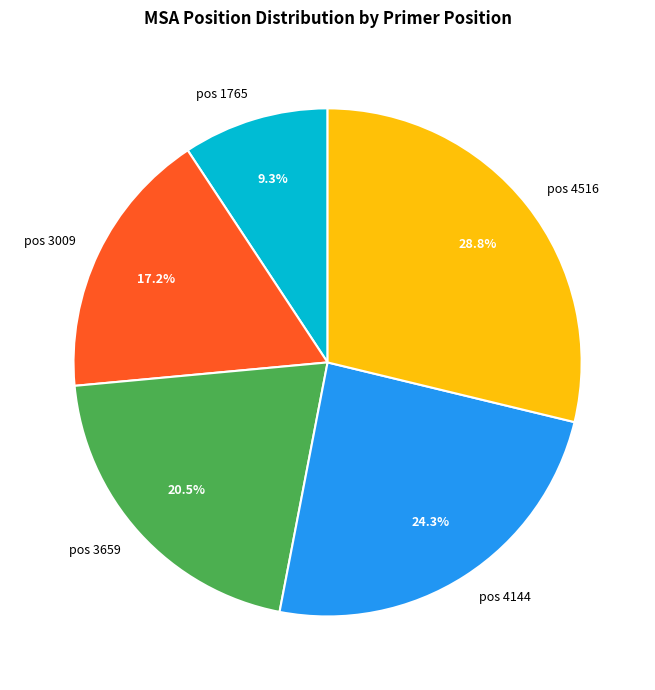

How many segments does this pie chart have?

5